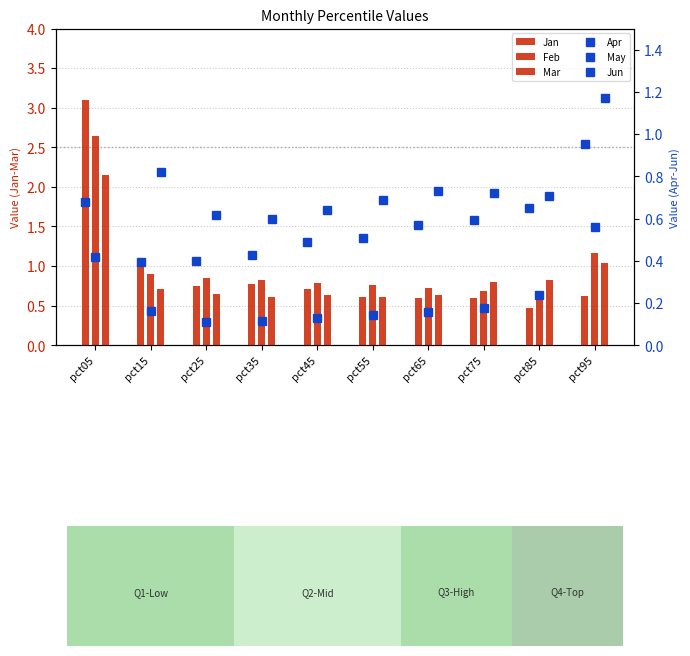

Which series changed the most between pct35 and pct75?

Mar